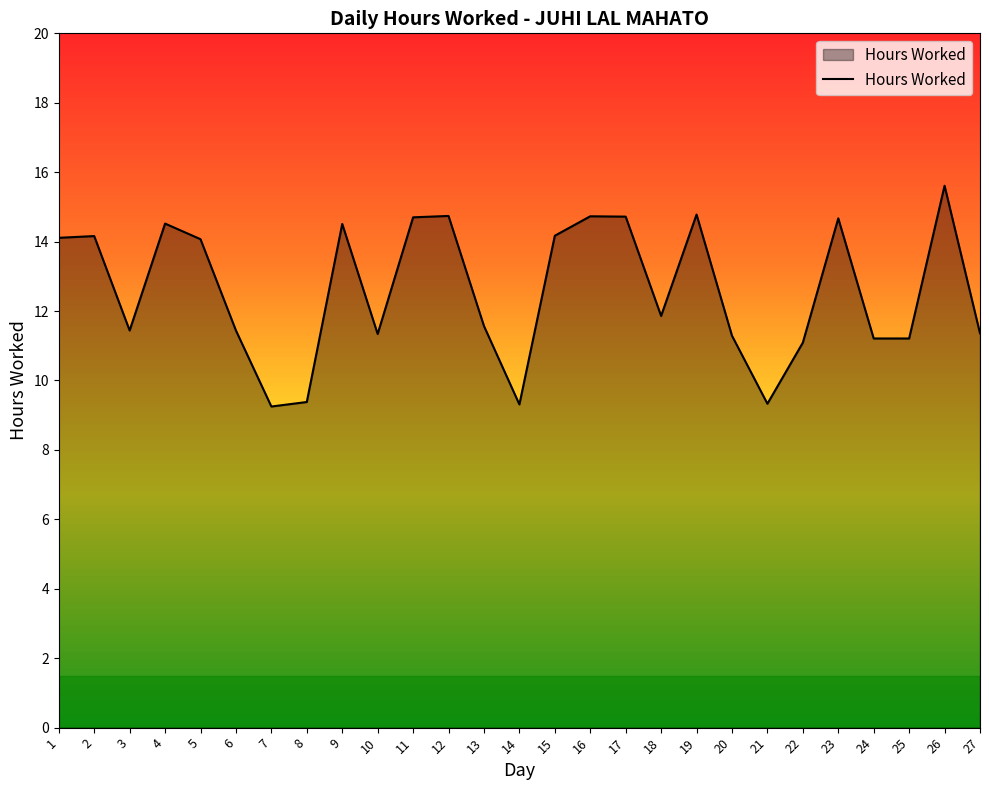

What is the change in value from 2 to 16?

+0.6